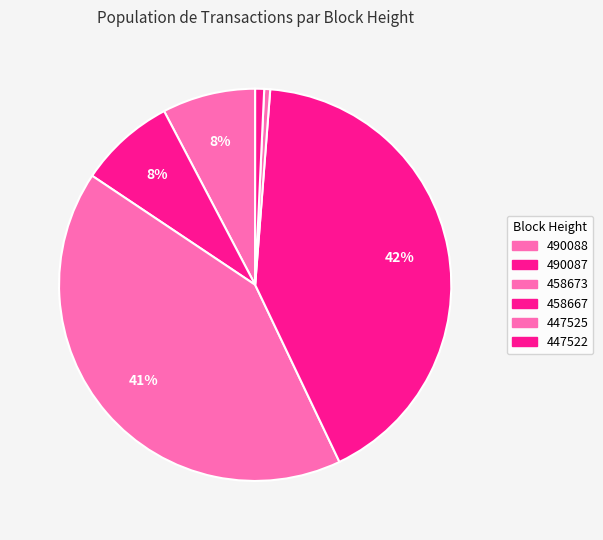

Does 490087 account for over 50% of the chart?

No